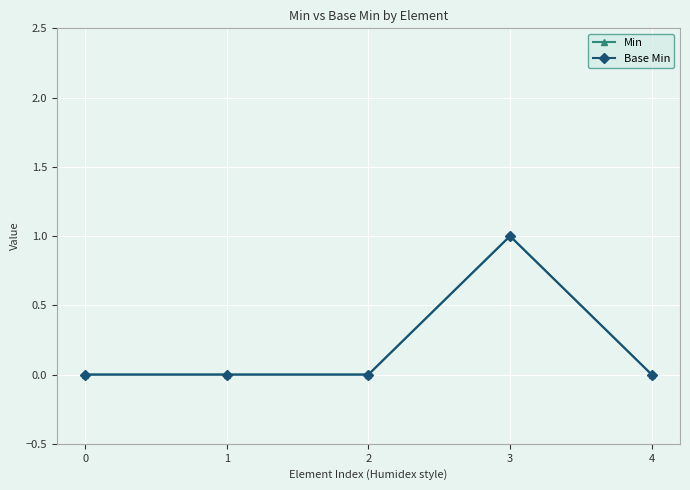

Is it true that Base Min equals -1 at 4?

False